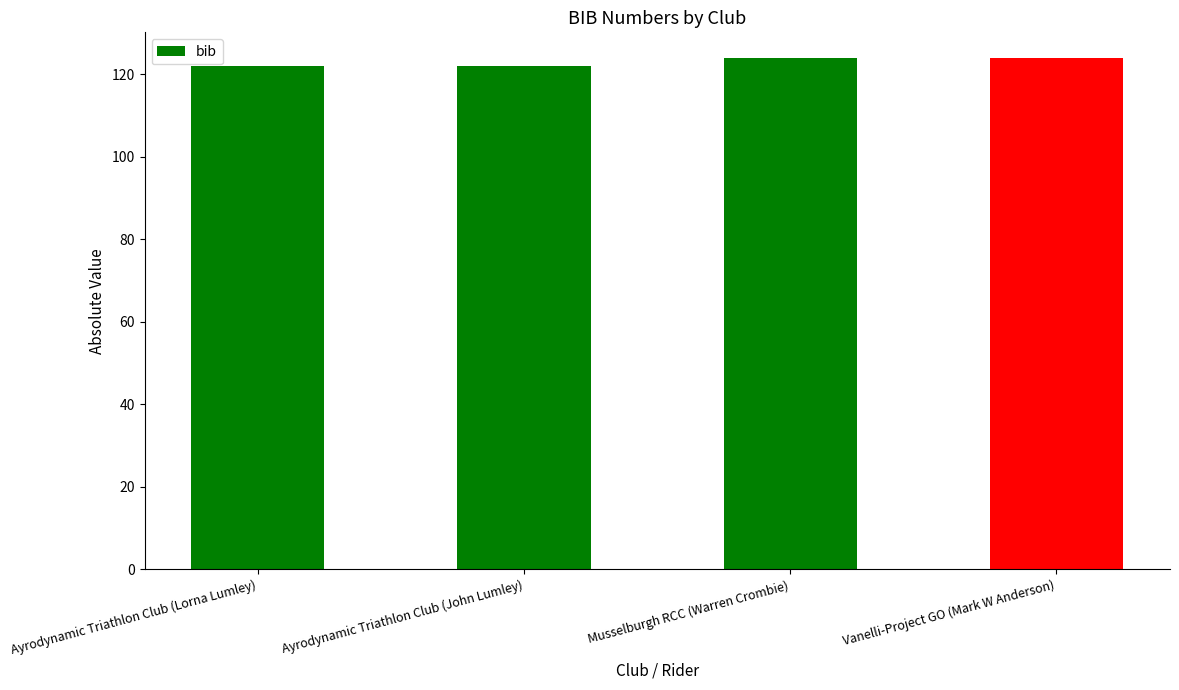

True or false: the data shows 164 at Vanelli-Project GO (Mark W Anderson).

False